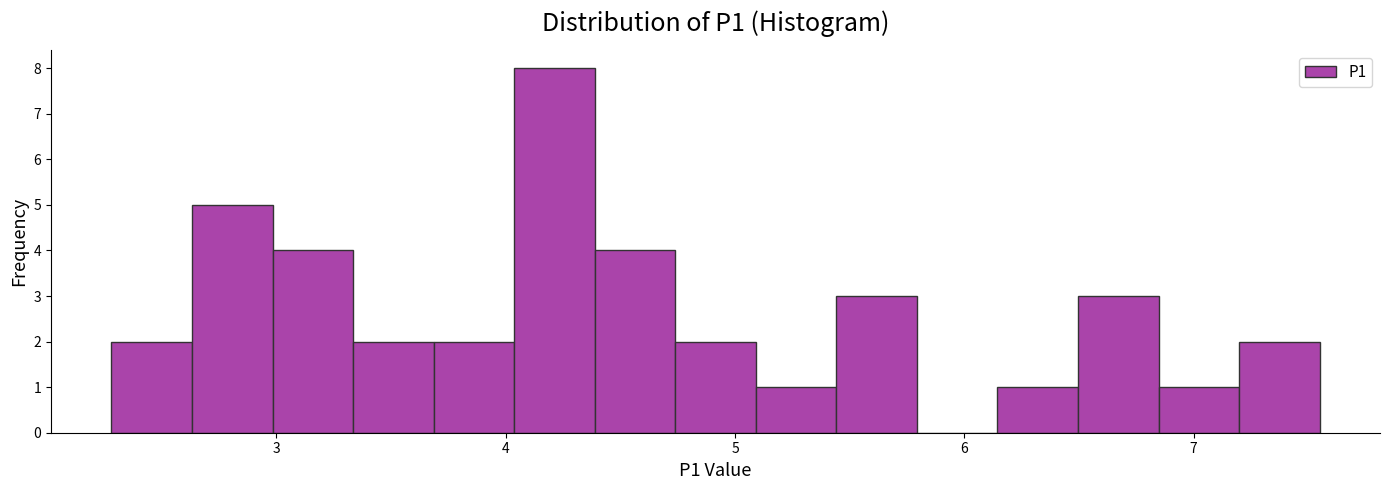

Around what value on the x-axis is the tallest bar? Give the approximate position of its centre, as read against the axis.

4.2